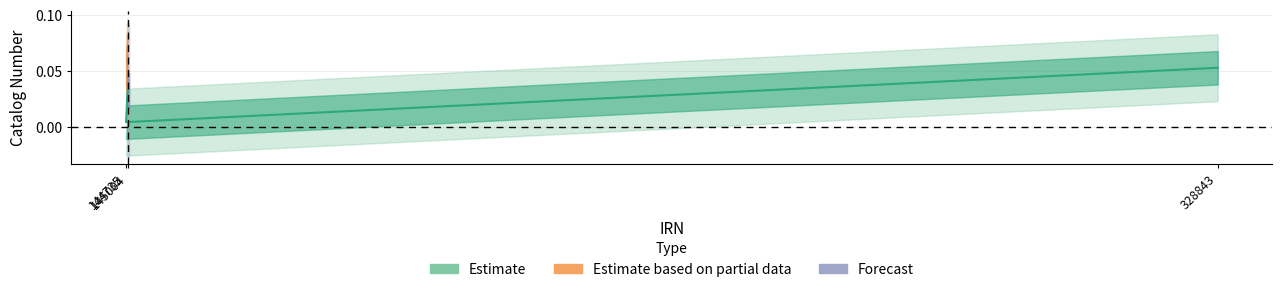

What is the label of the 3rd point from the left?

145004